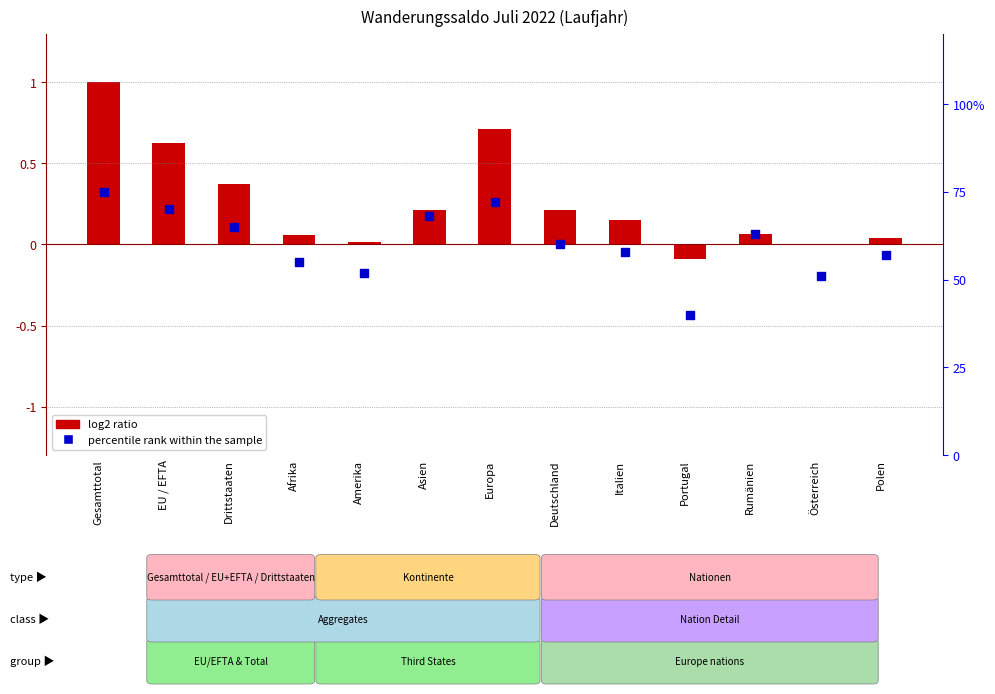

Which series has the largest total across all categories?

percentile rank within the sample